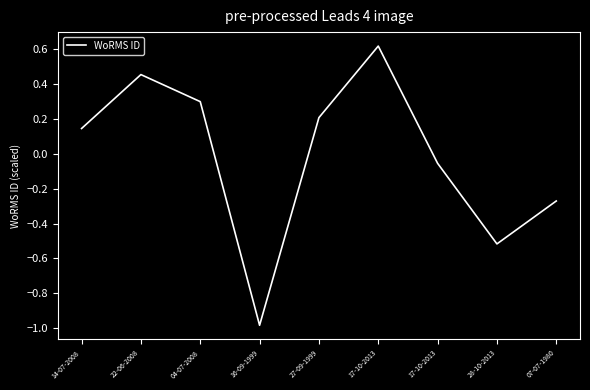

How many positive values are there?

5